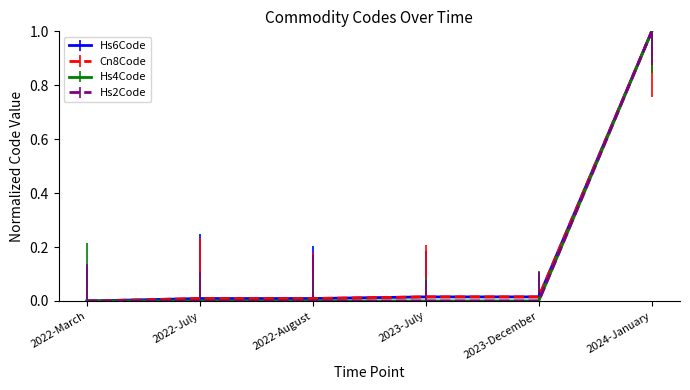

Rank the series at 2023-December from highest to lowest value.

Hs6Code, Cn8Code, Hs4Code, Hs2Code